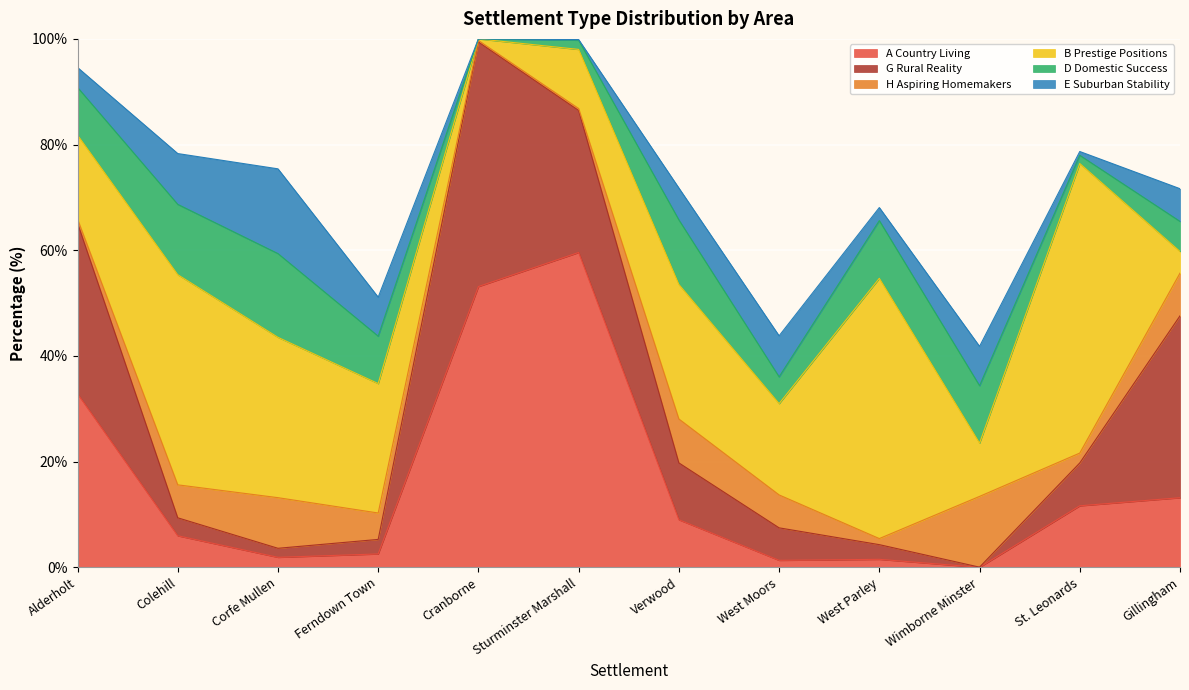

The B Prestige Positions series shows 54.8 at St. Leonards. True or false?

True